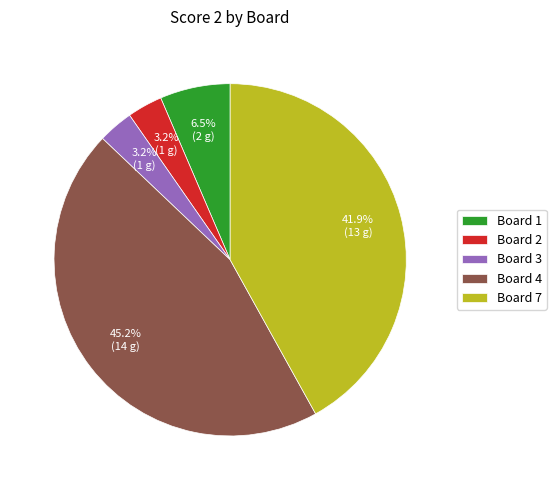

Which category has the biggest portion of the pie?

Board 4